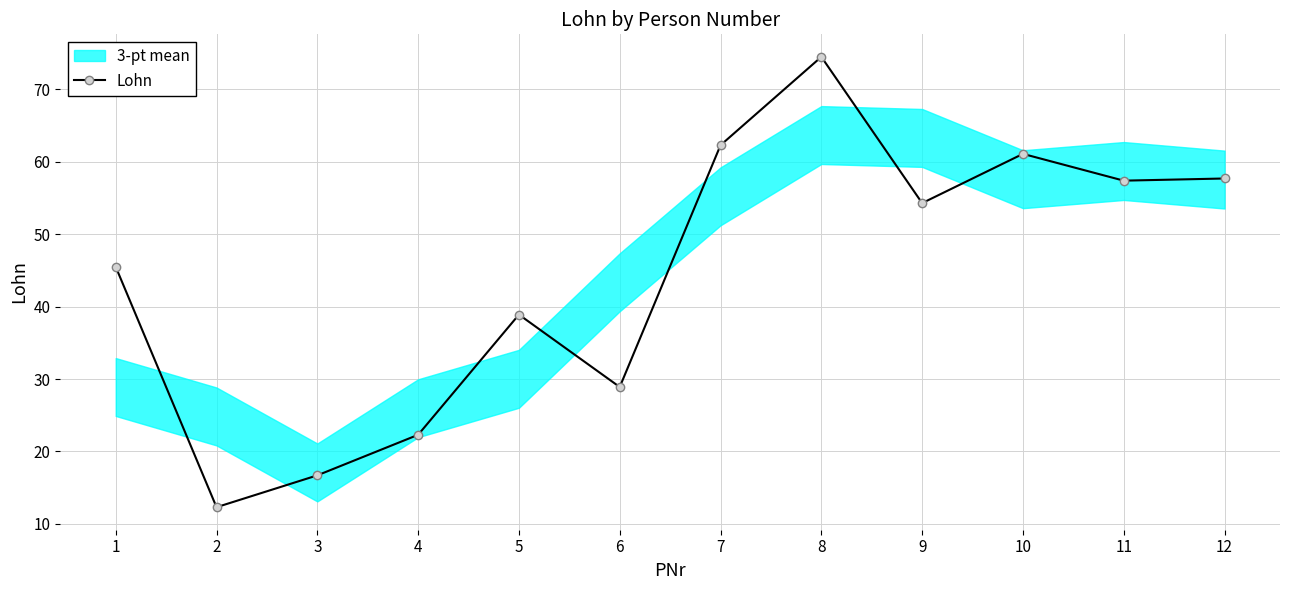

At which category does the chart reach its minimum across all series?

2